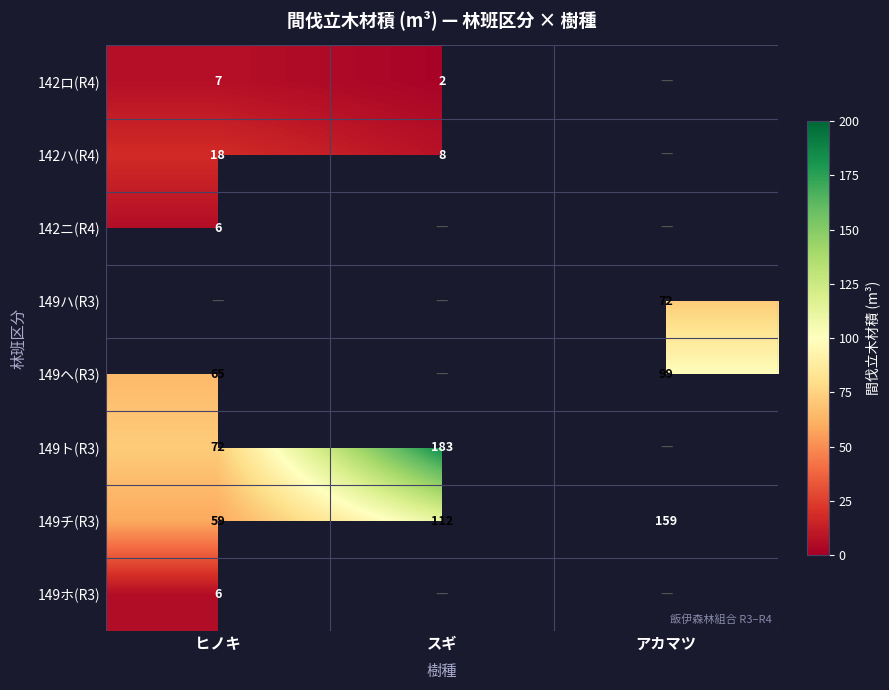

At how many categories does at least one series exceed 71?

3